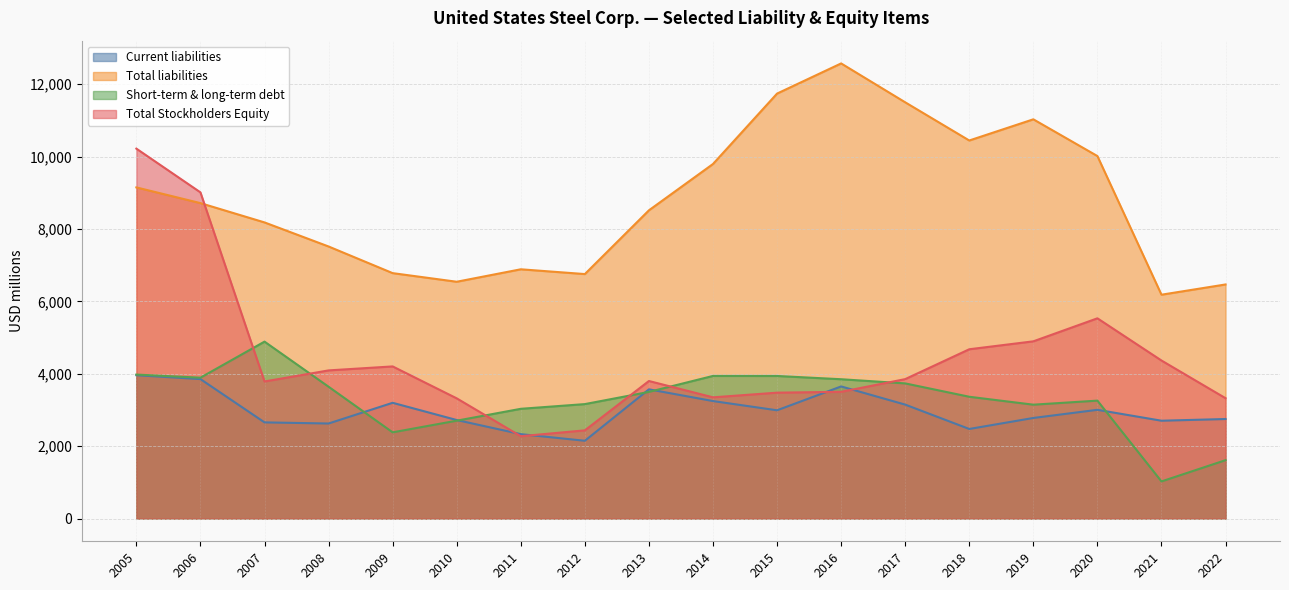

What is the minimum value for Current liabilities?

2148